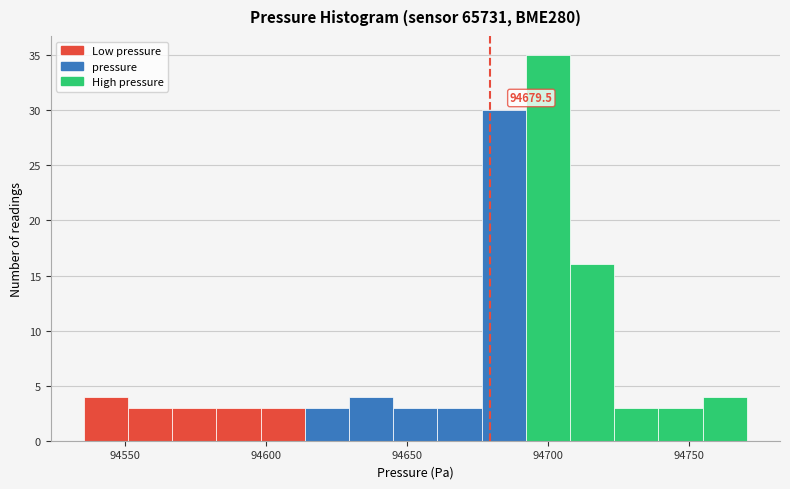

Read against the x-axis, roughly where is the centre of the tallest bar?

94700